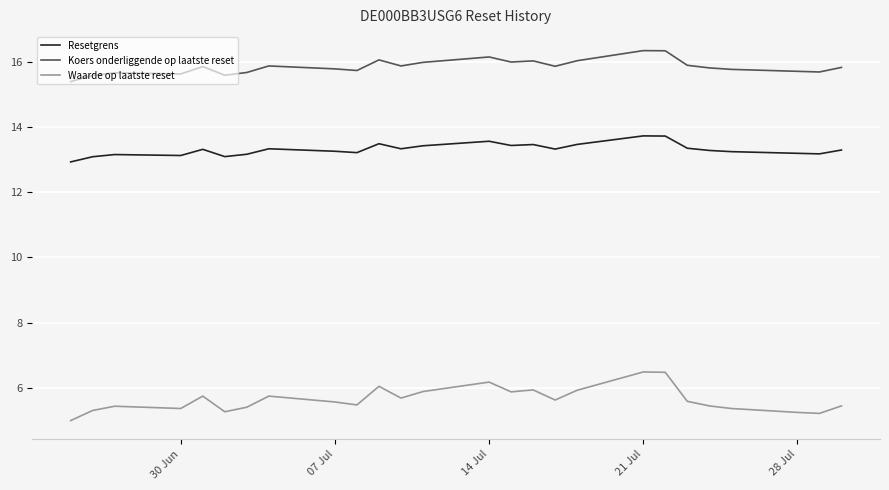

True or false: Resetgrens and Waarde op laatste reset cross at least once.

False